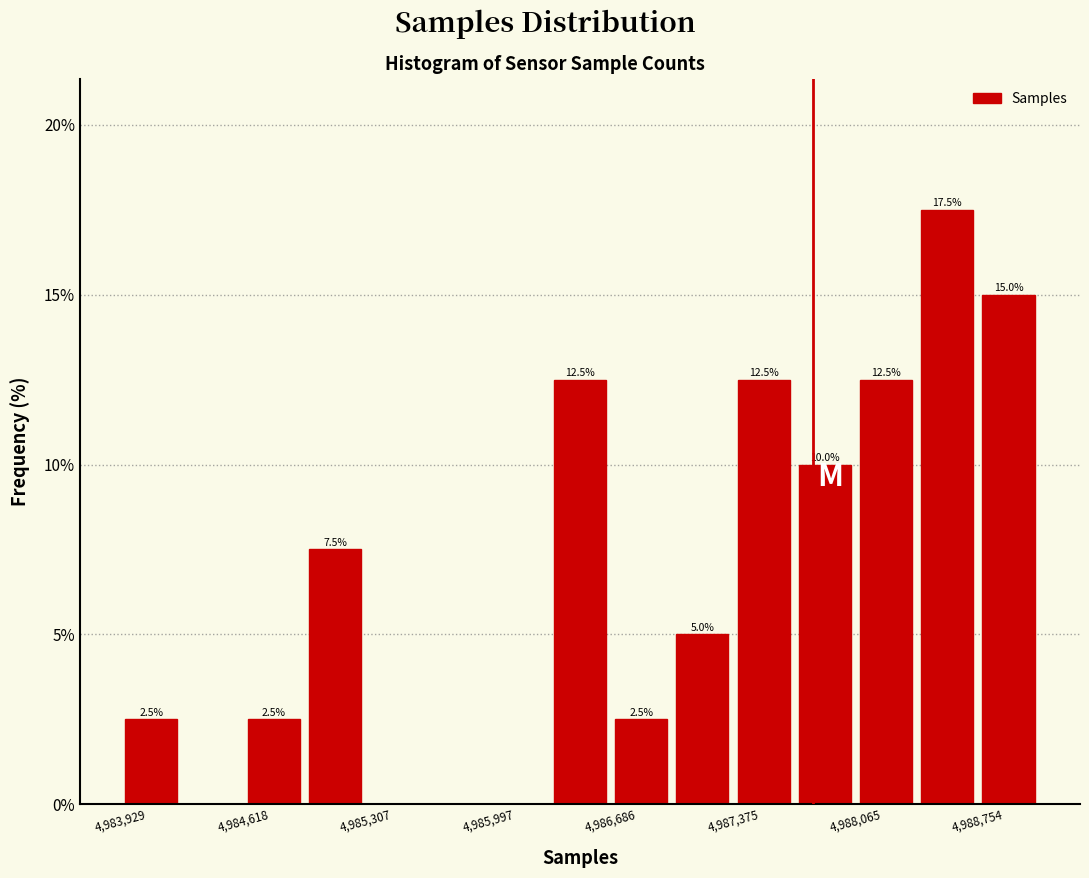

Read against the x-axis, roughly where is the centre of the tallest bar?

4988600